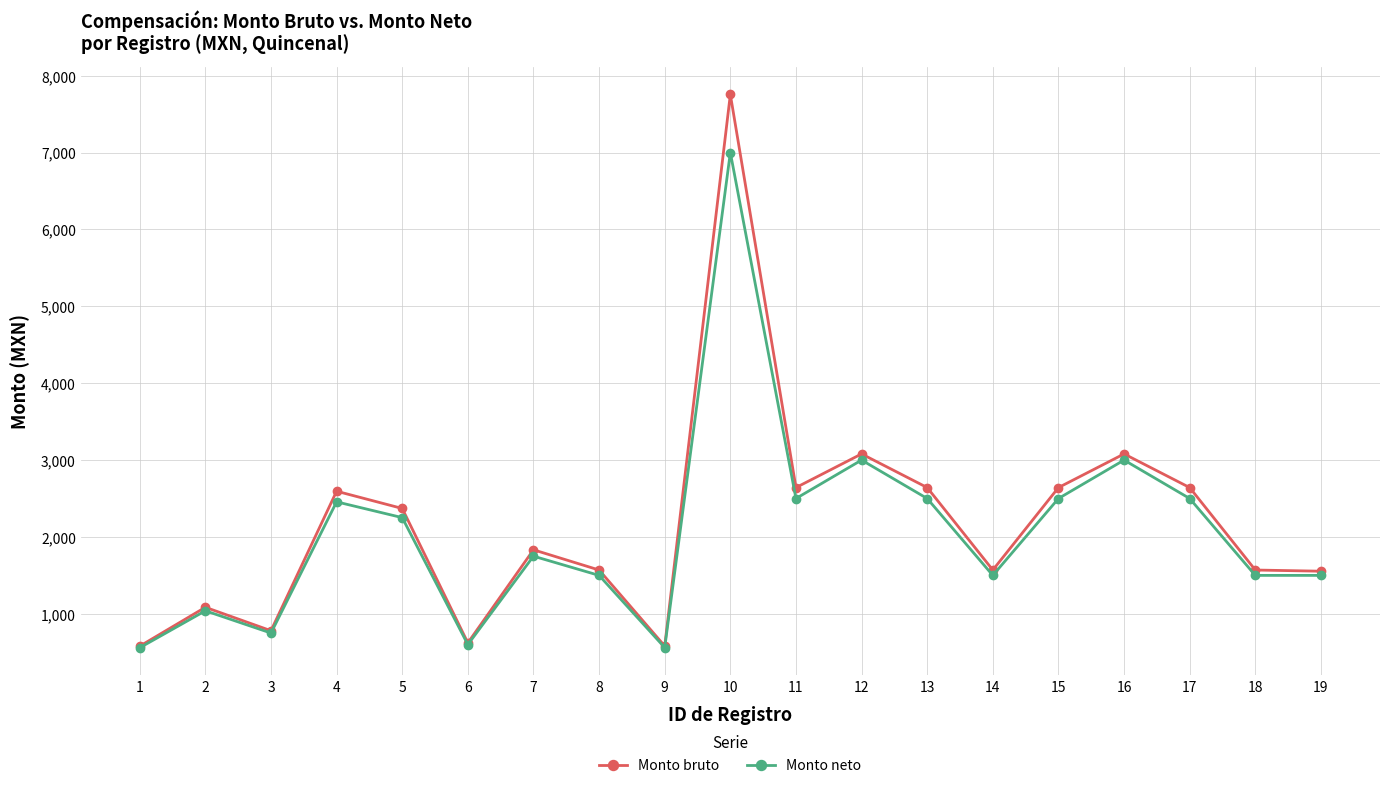

At which category is the sum across all series the highest?

10